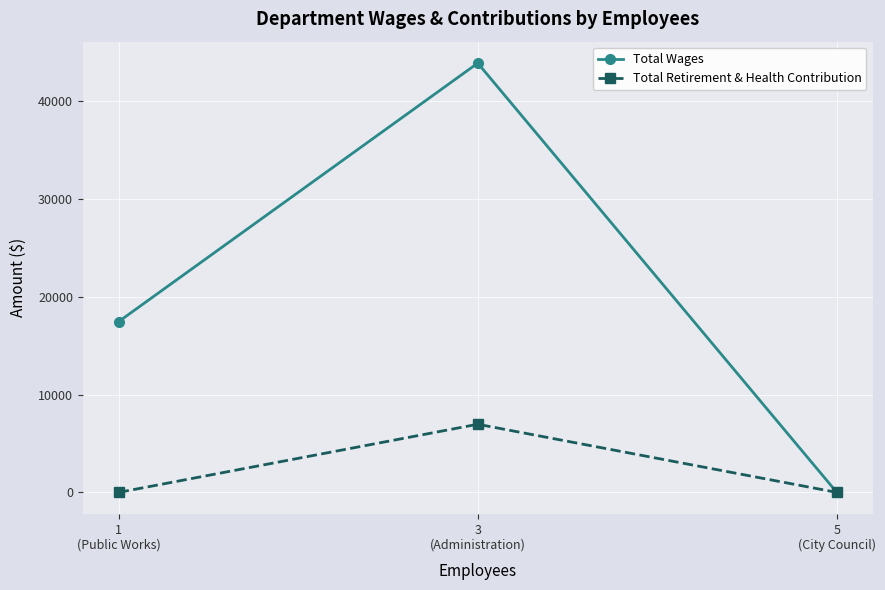

Is it true that Total Wages equals 9014 at 3
(Administration)?

False